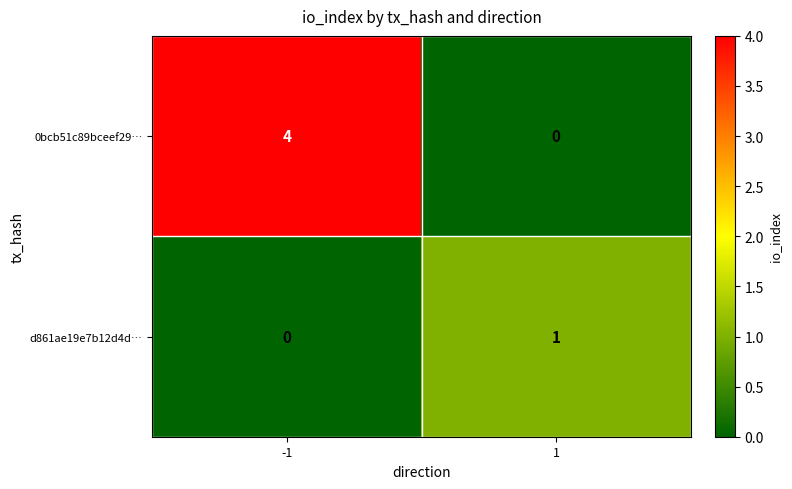

Which series has the largest range (max minus min)?

0bcb51c89bceef29…